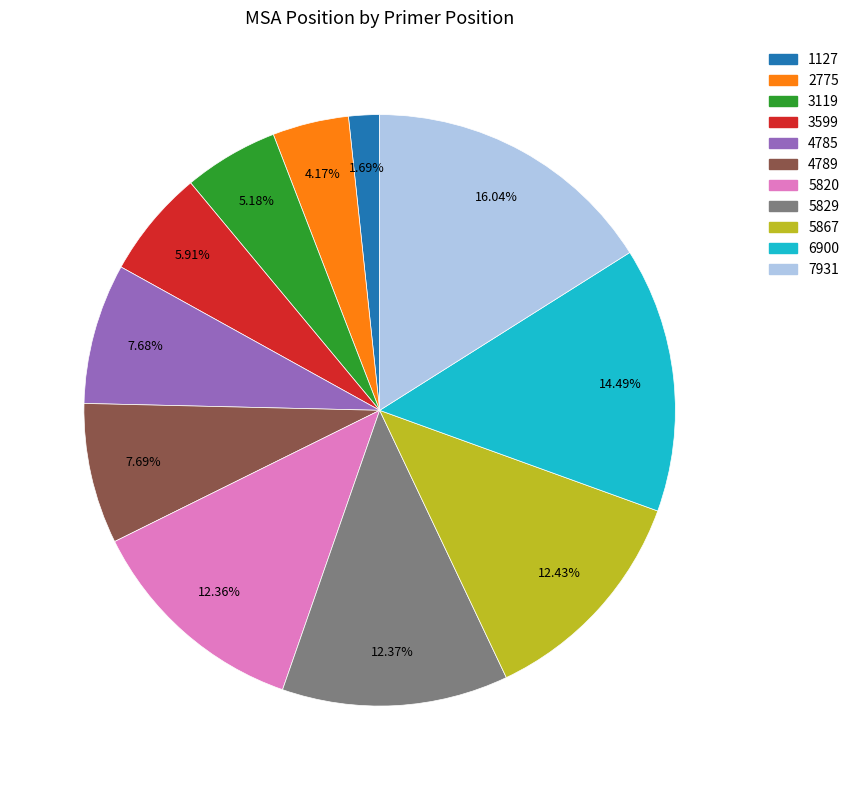

Approximately how many times larger is the value at 6900 compared to 4785?

1.9